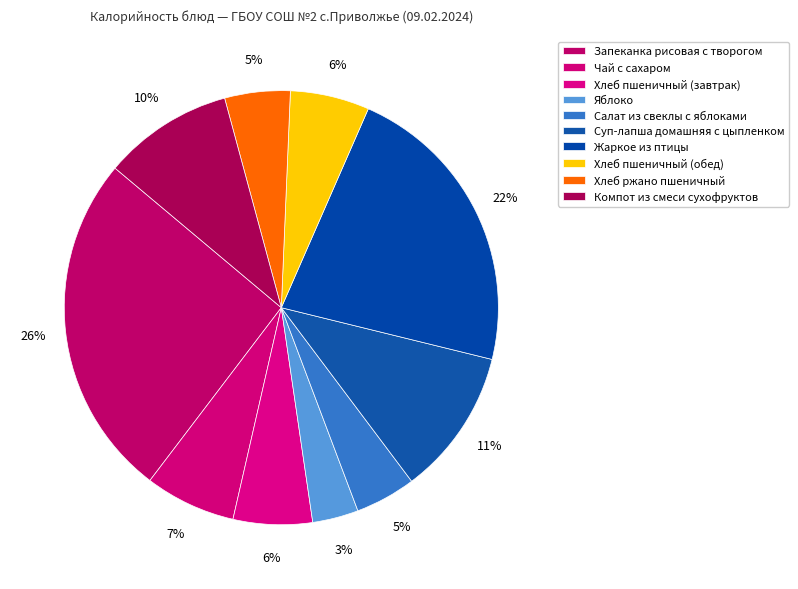

Does Чай с сахаром represent more than half of the total?

No